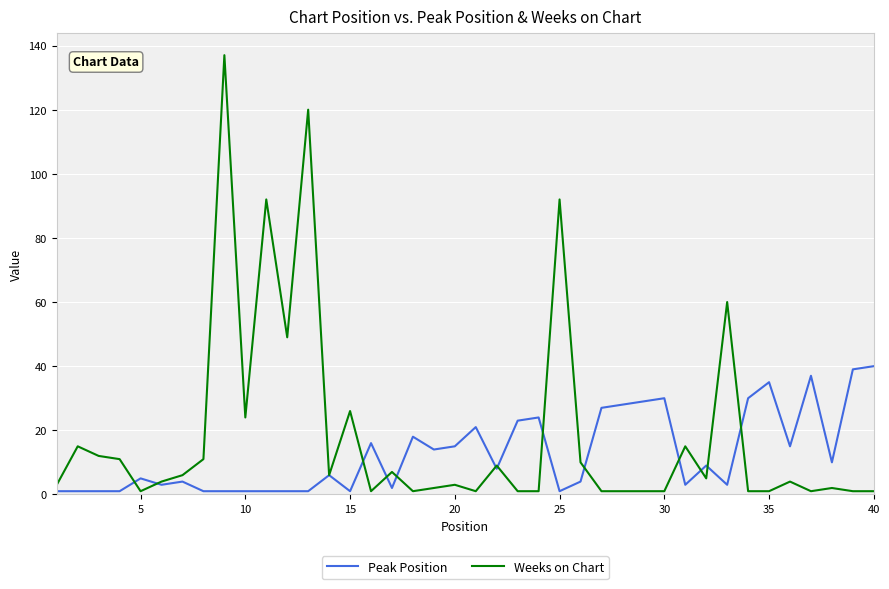

Which series has the largest total across all categories?

Weeks on Chart